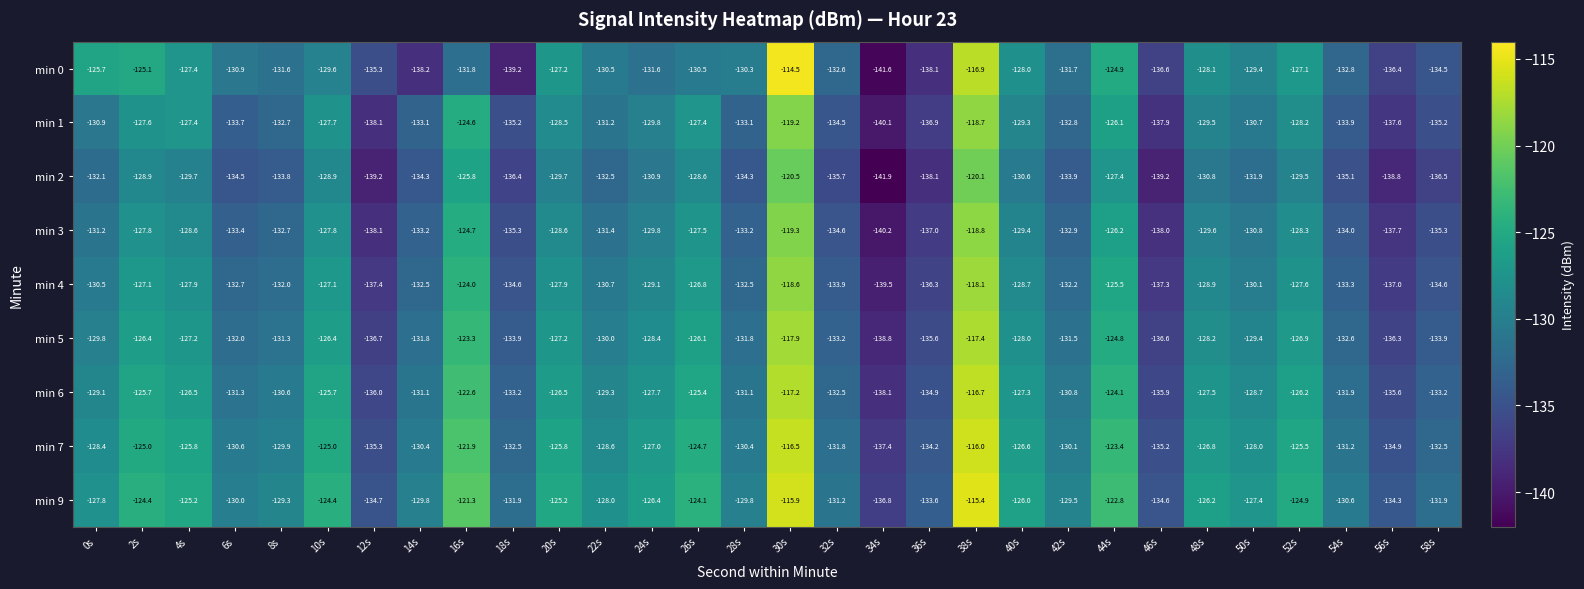

True or false: min 2 has a value of -200.2 at 28s.

False